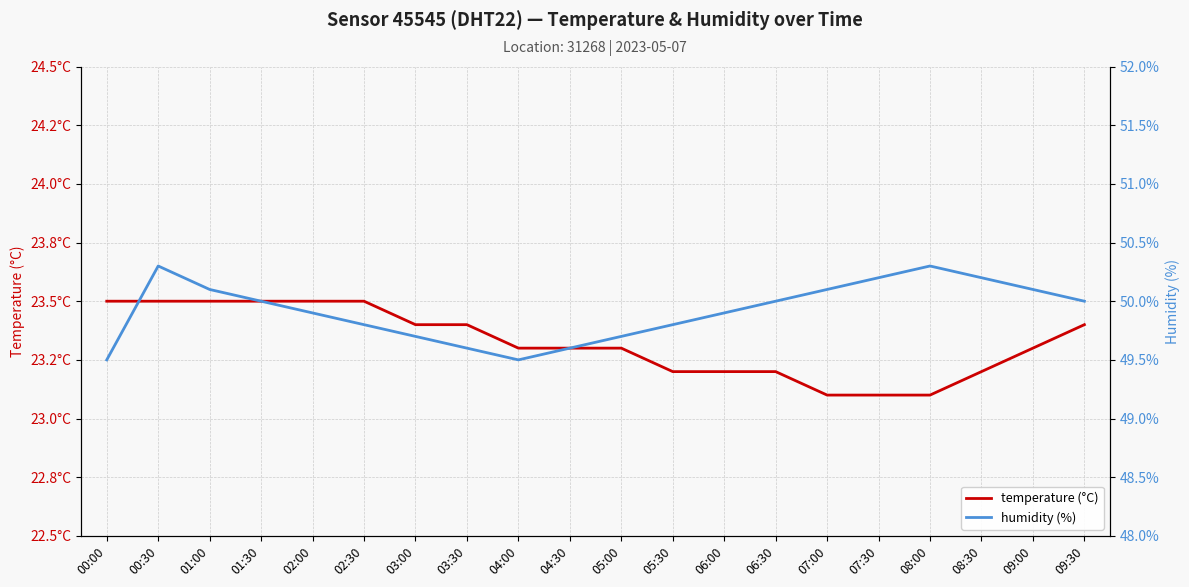

The value of humidity (%) at 05:30 is 16.4. True or false?

False